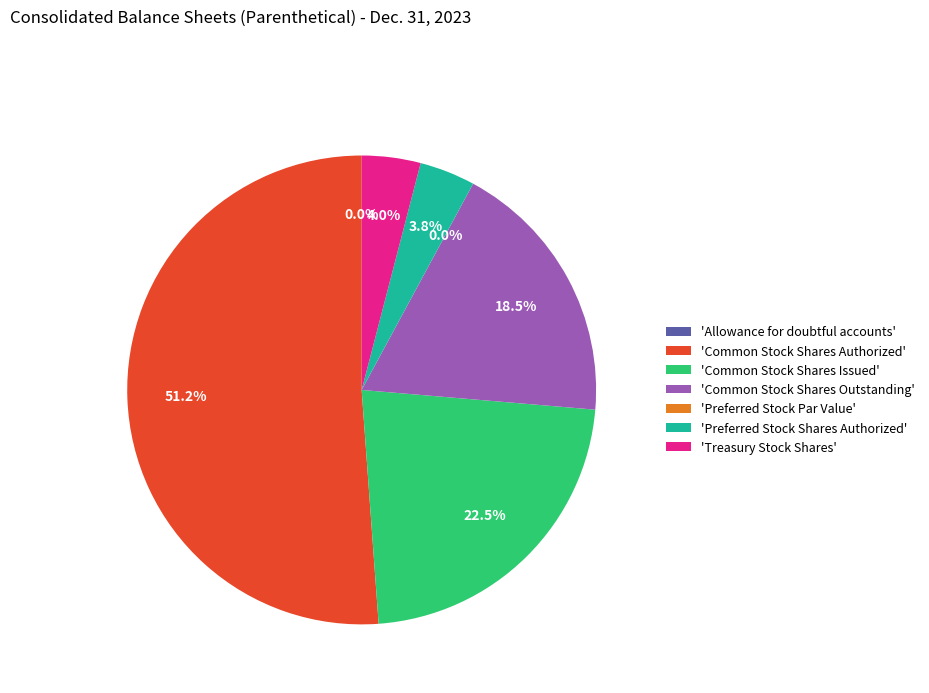

True or false: Preferred Stock Par Value accounts for 0% of the total.

True